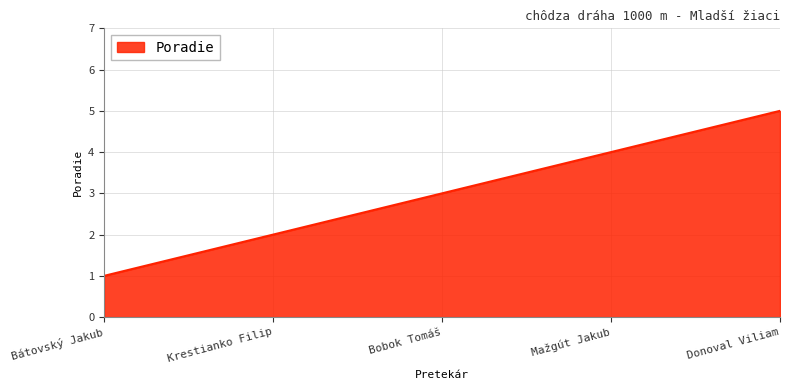

What position from the right is Krestianko Filip?

4